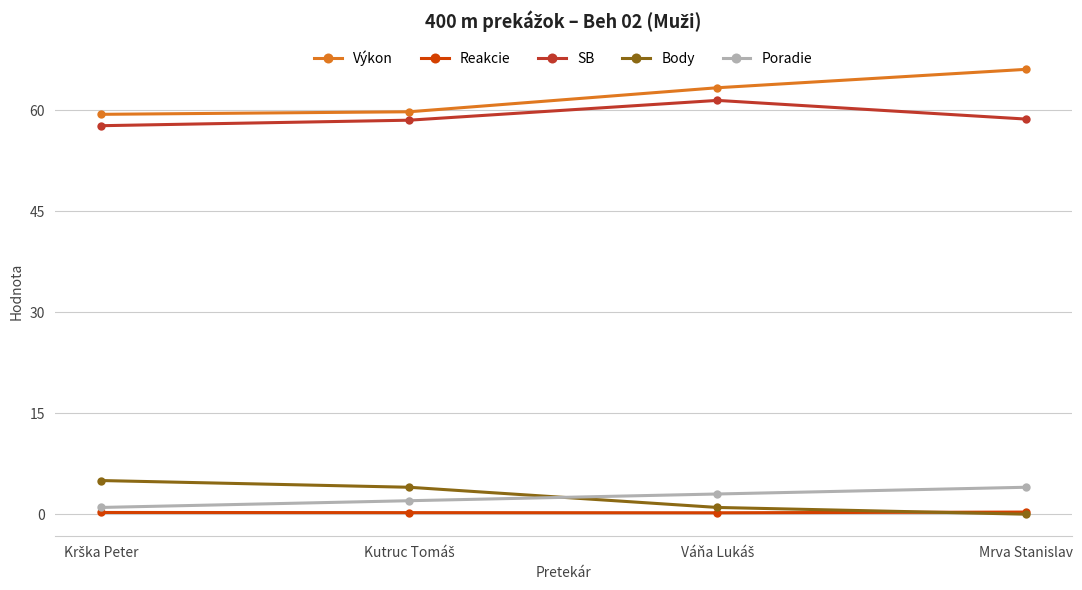

In Reakcie, how many points are lower than both neighbors (excluding endpoints)?

1